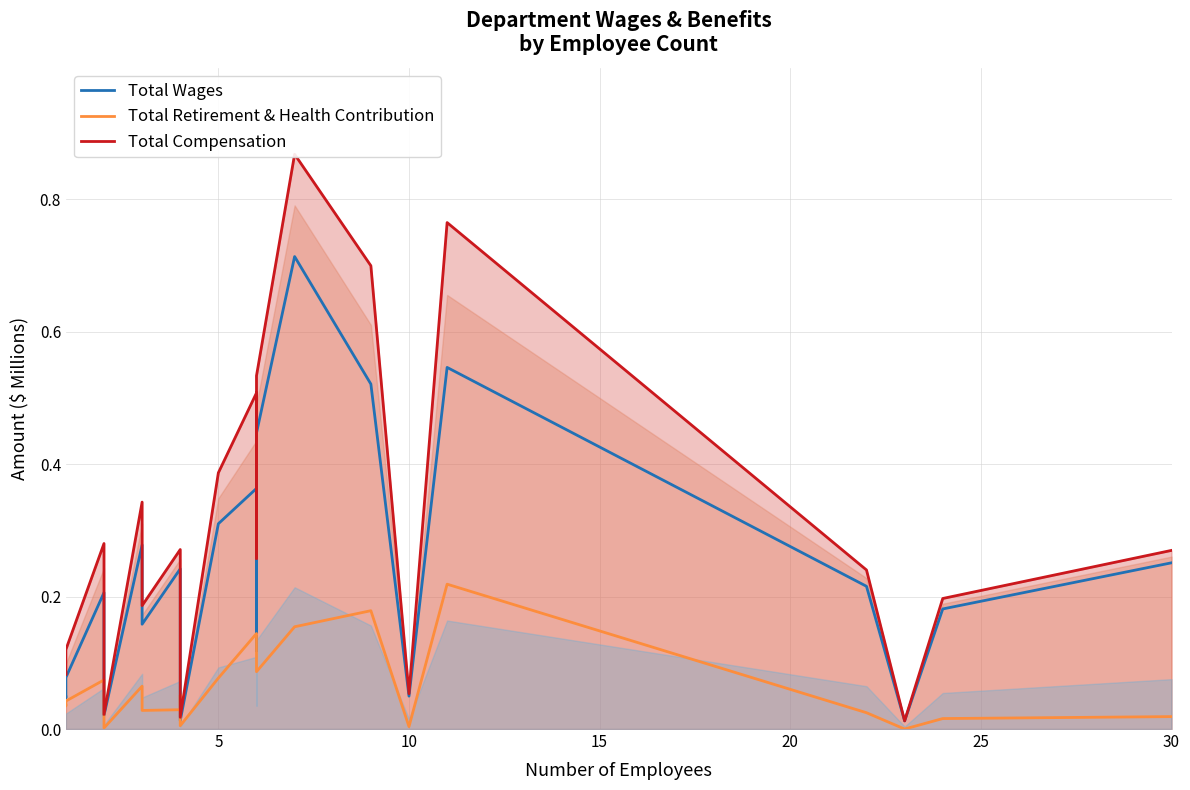

Reading left to right, list all the values displayed in this chart.

Total Wages: 0.0	0.0	0.1	0.2	0.0	0.3	0.2	0.2	0.2	0.2	0.0	0.3	0.4	0.1	0.4	0.7	0.5	0.0	0.5	0.2	0.0	0.2	0.3
Total Retirement & Health Contribution: 0.0	0.0	0.0	0.1	0.0	0.1	0.0	0.0	0.0	0.1	0.0	0.1	0.1	0.1	0.1	0.2	0.2	0.0	0.2	0.0	0.0	0.0	0.0
Total Compensation: 0.1	0.1	0.1	0.3	0.0	0.3	0.2	0.2	0.3	0.2	0.0	0.4	0.5	0.3	0.5	0.9	0.7	0.1	0.8	0.2	0.0	0.2	0.3